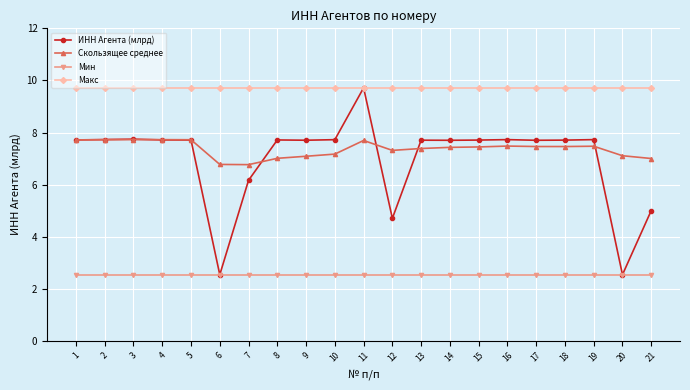

The ИНН Агента (млрд) series shows 7.7 at 1. True or false?

True